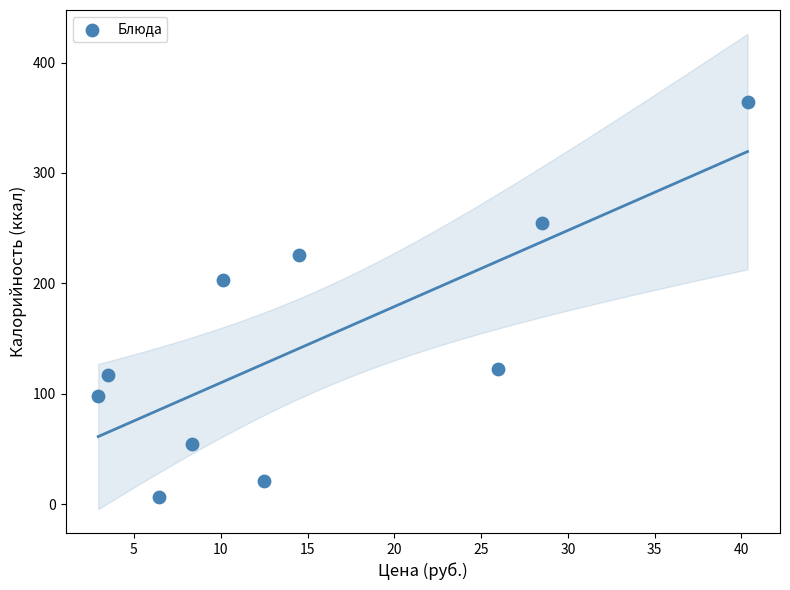

What Y value in the scatter plot is closest to 185?

203.5